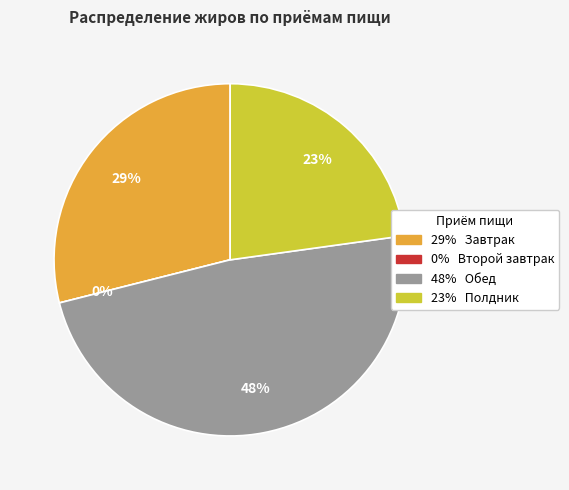

How many segments does this pie chart have?

4